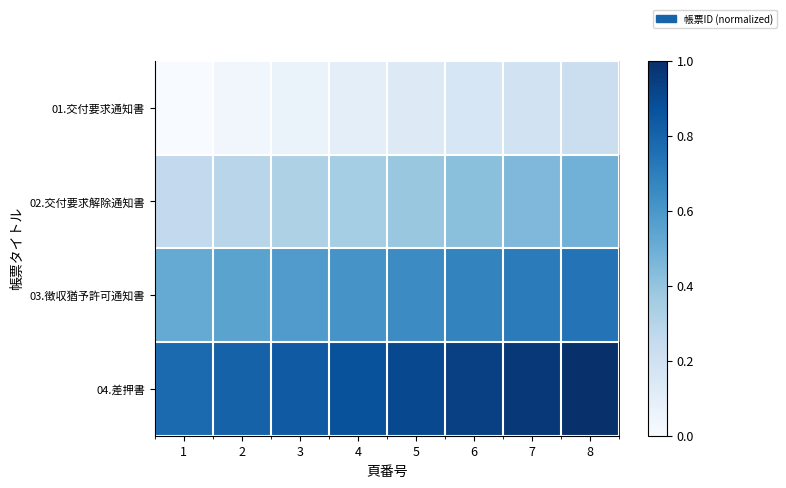

What is the total value across all series at 5?

2.1